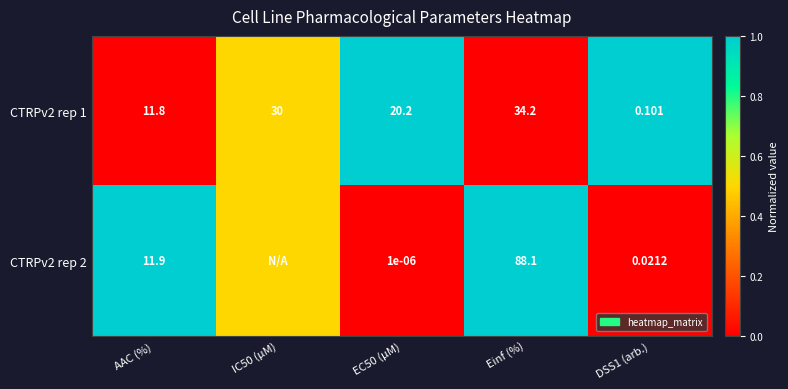

Which category has the highest value in the CTRPv2 rep 1 series?

Einf (%)